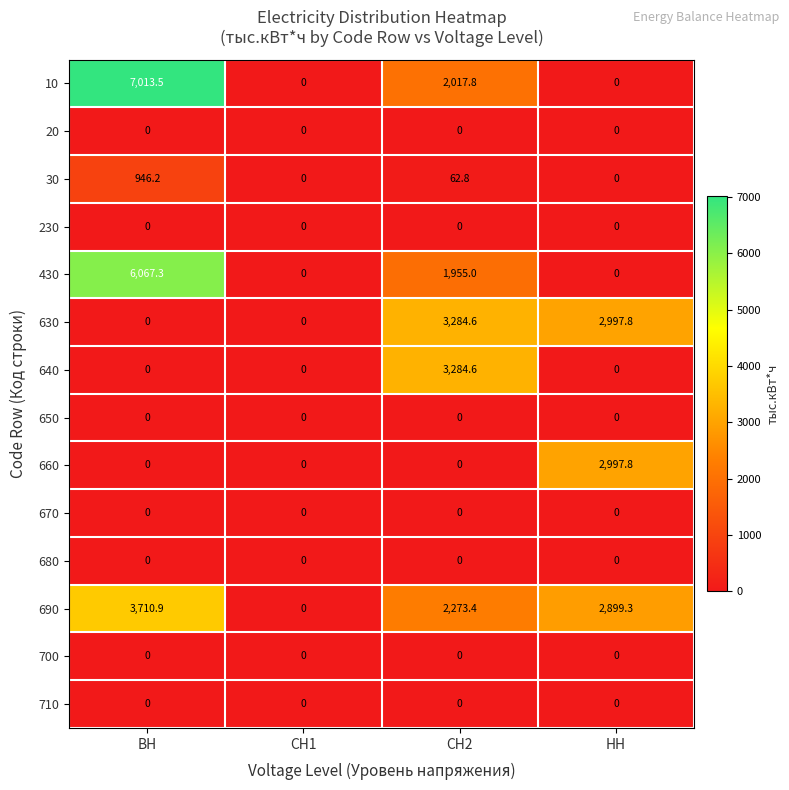

Which series changed the most between СН2 and НН?

640